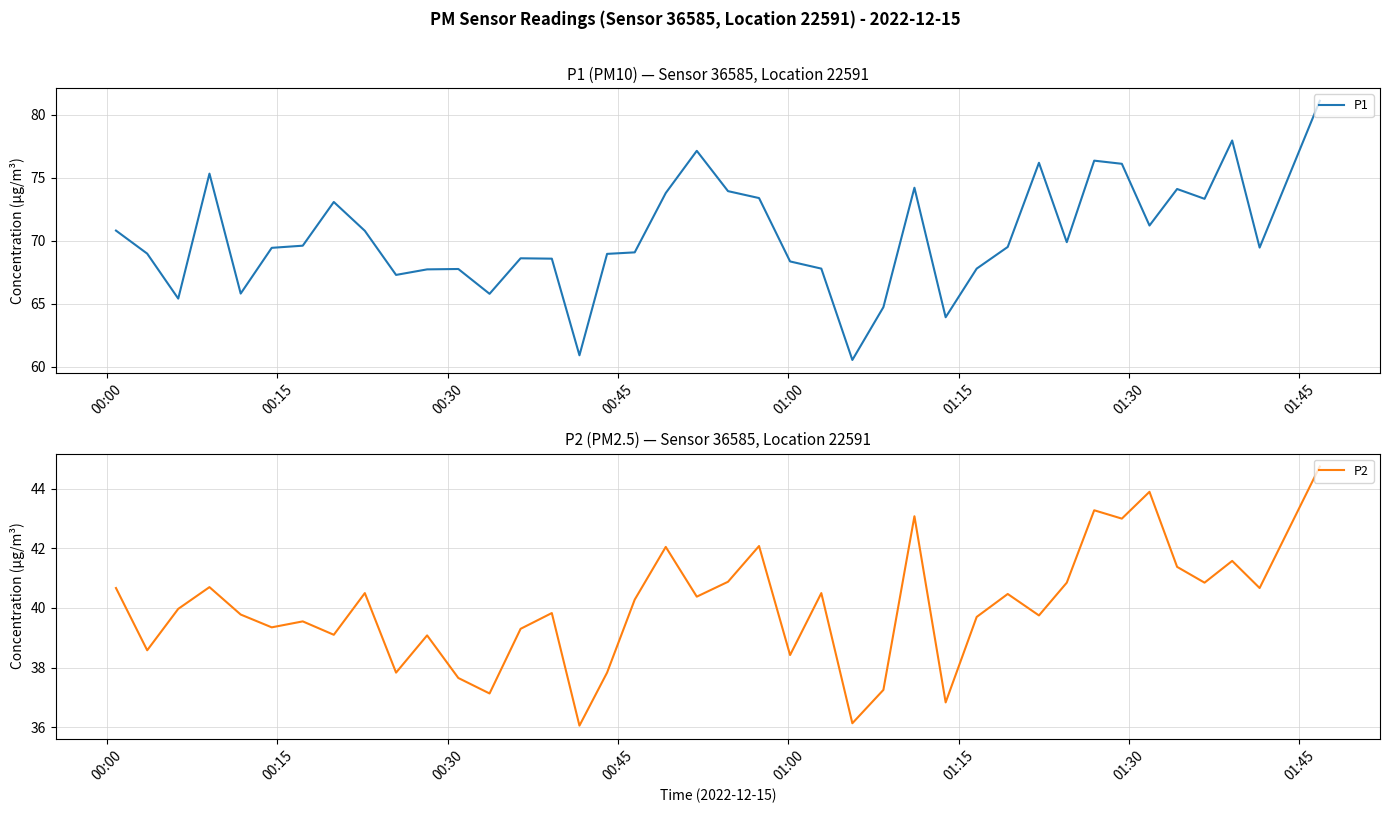

True or false: P1 and P2 cross at least once.

False